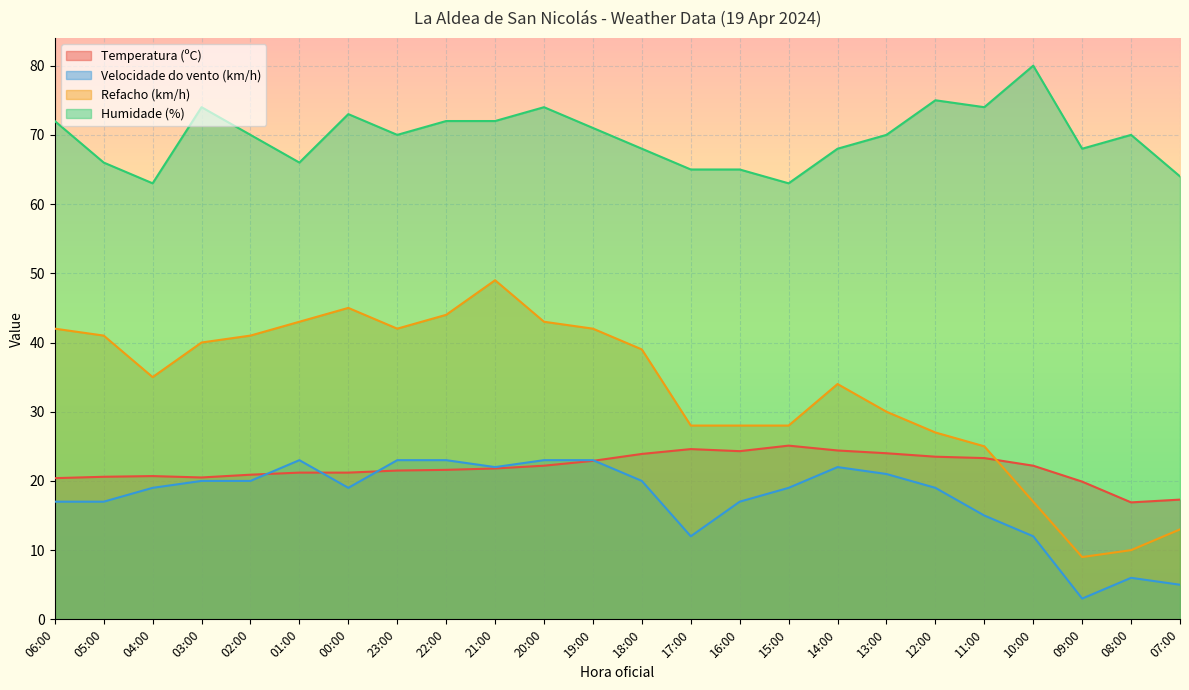

What are all the series names shown in the legend?

Temperatura (ºC), Velocidade do vento (km/h), Refacho (km/h), Humidade (%)